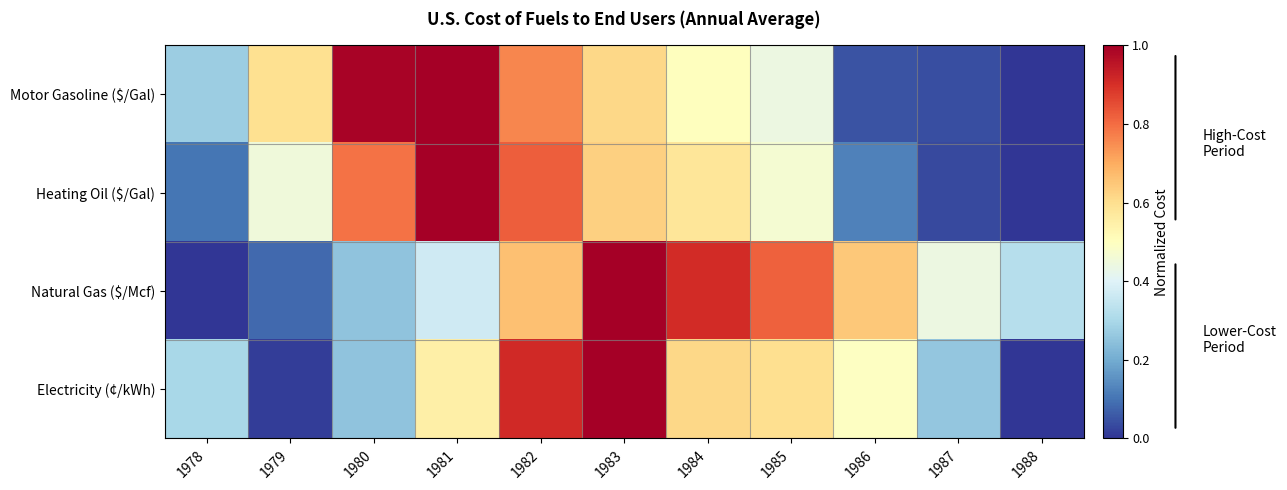

At which category is the sum across all series the highest?

1983